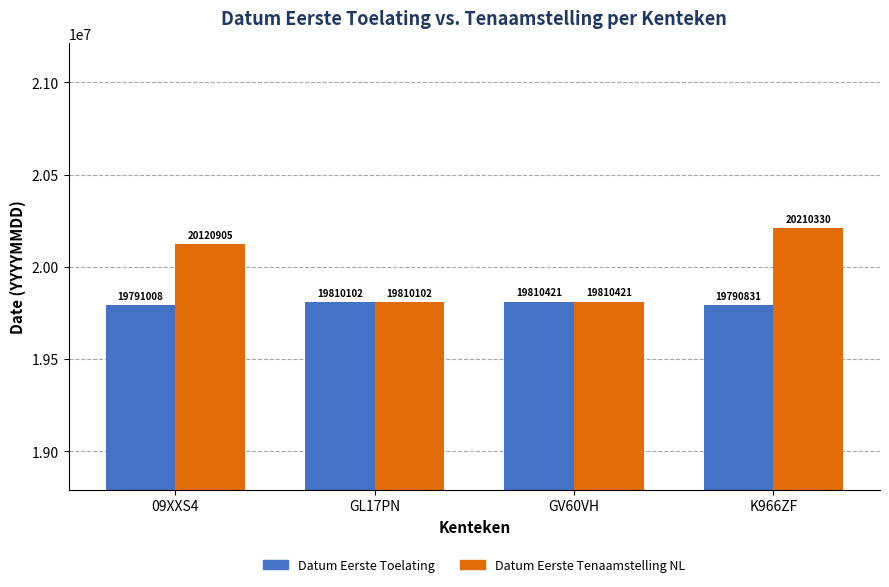

What is the total value across all series at GV60VH?

39620842